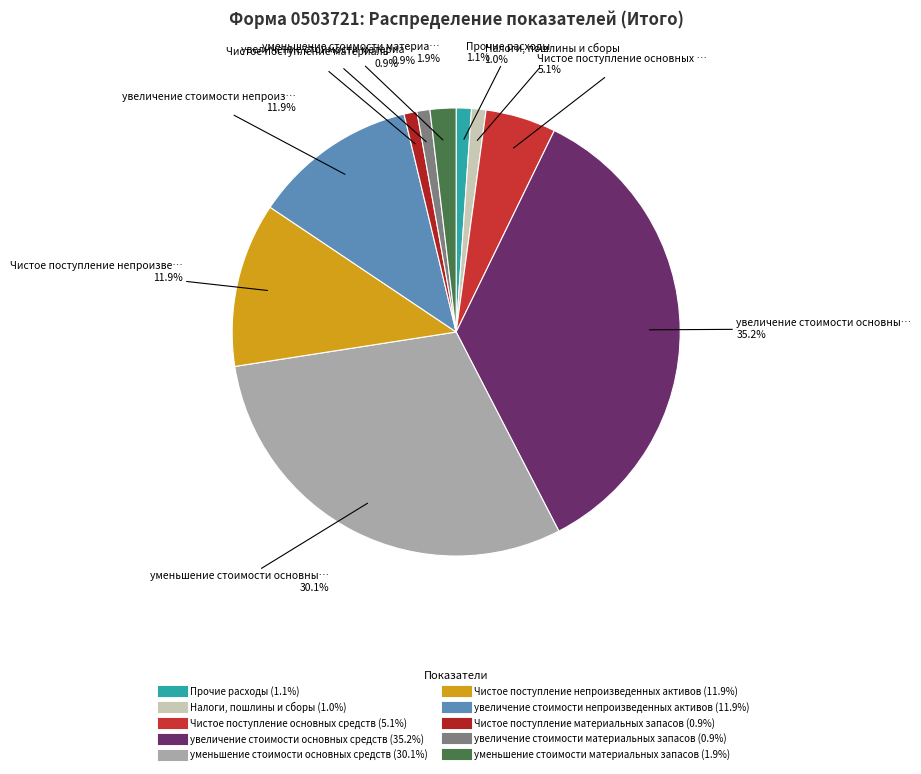

Which slice is the smallest?

Чистое поступление материальных запасов